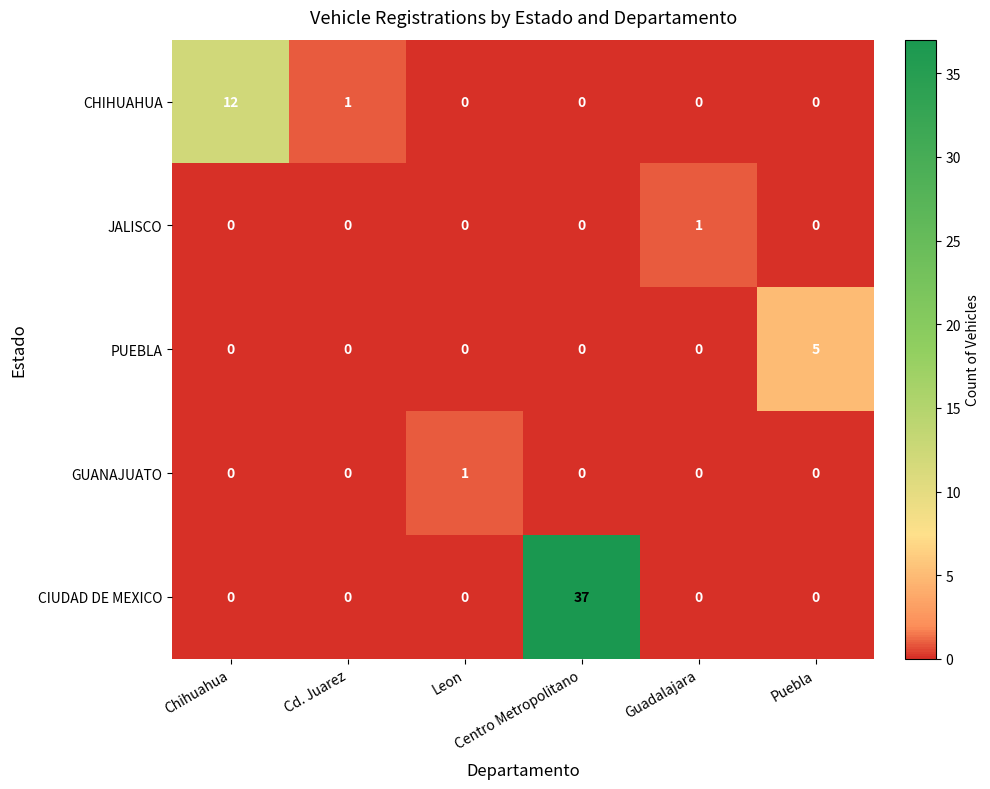

What is the maximum value for CHIHUAHUA?

12